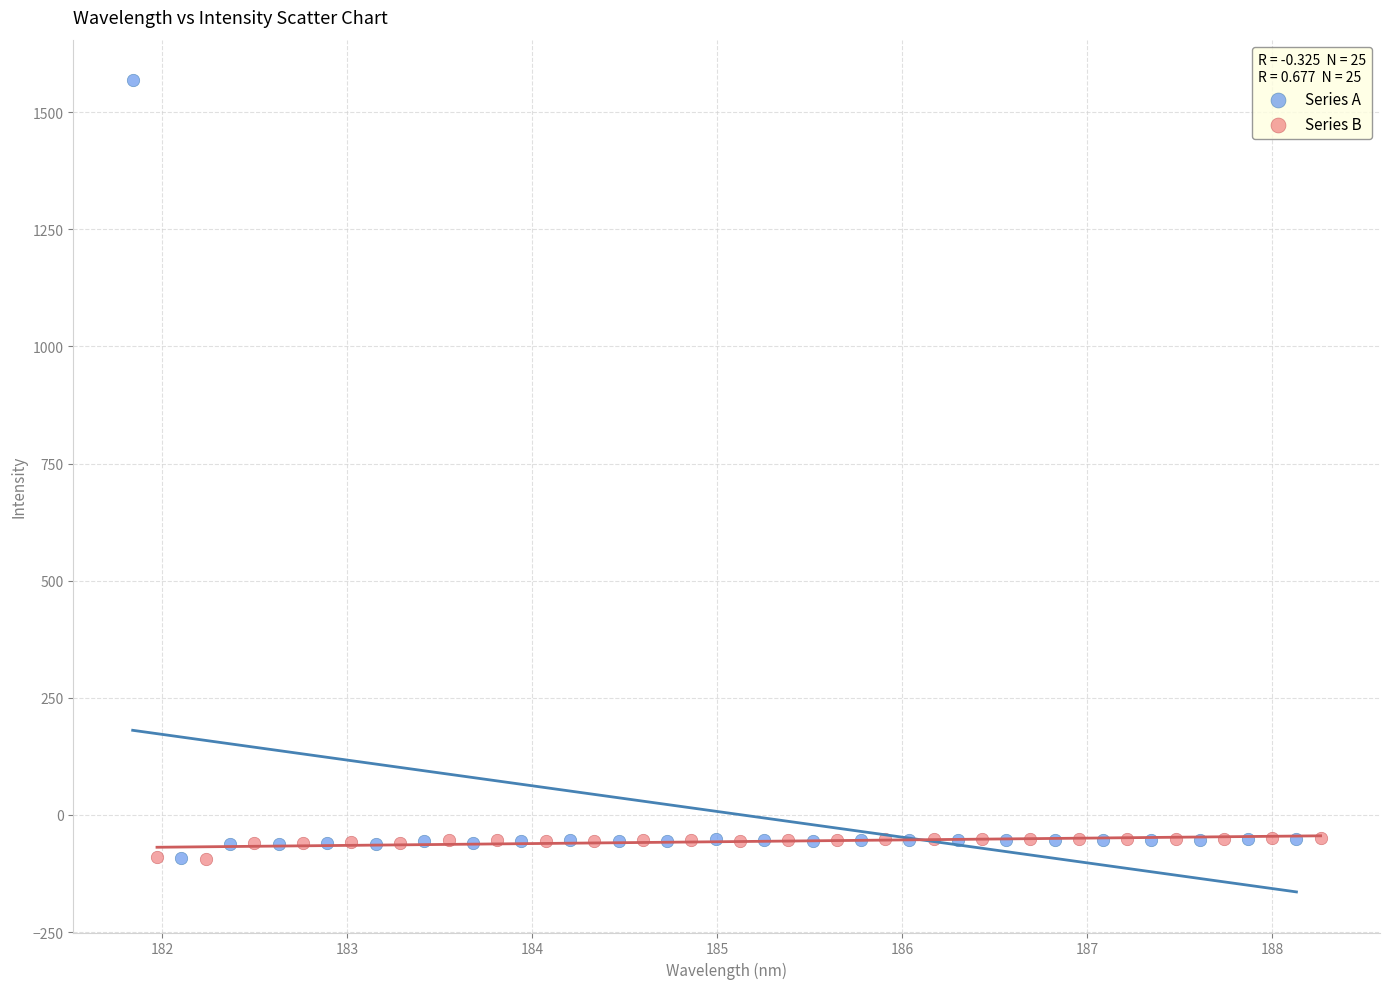

Which series has the largest Y range (max minus min)?

Series A